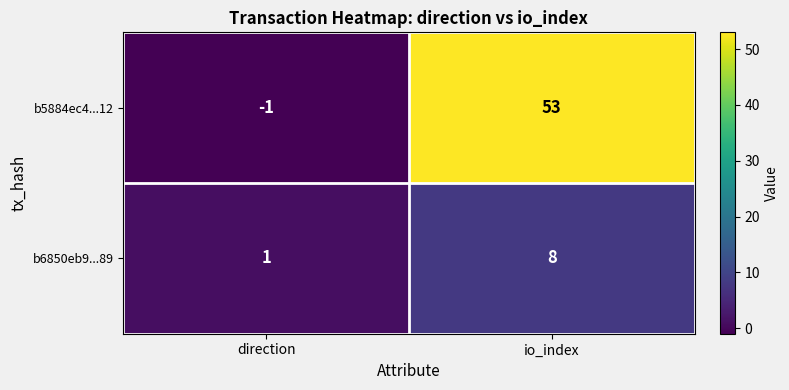

What is the difference between the maximum and minimum values in the b5884ec4...12 series?

54